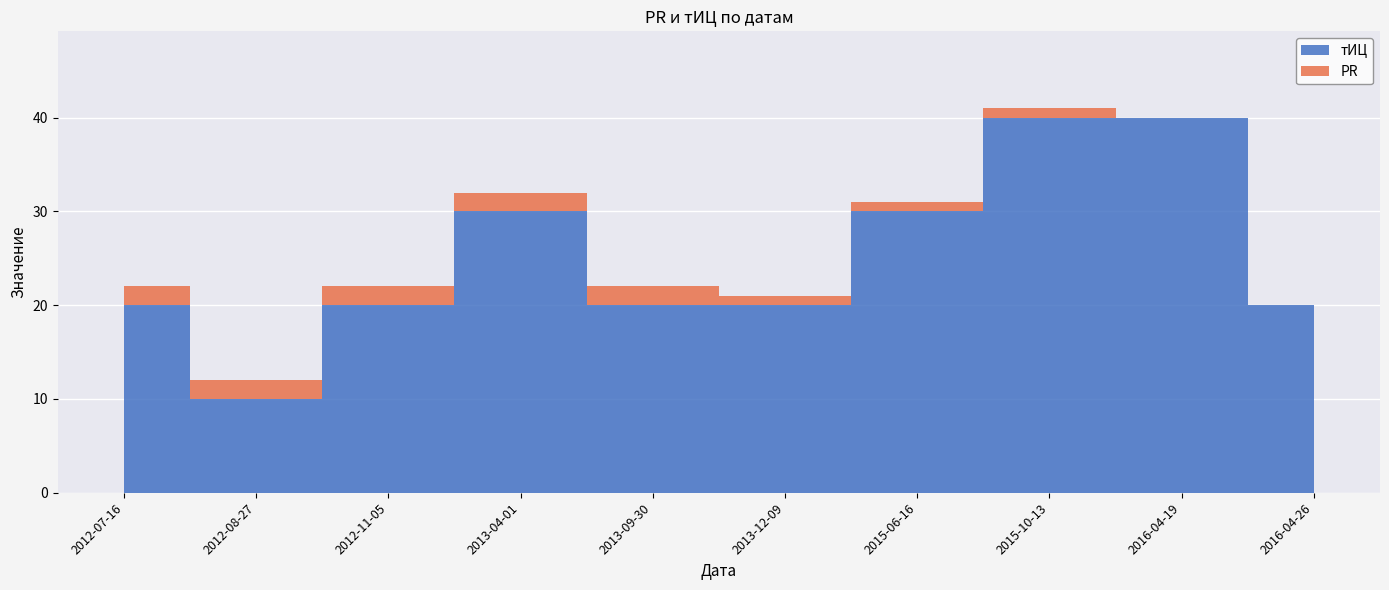

Count the number of categories in the chart.

10